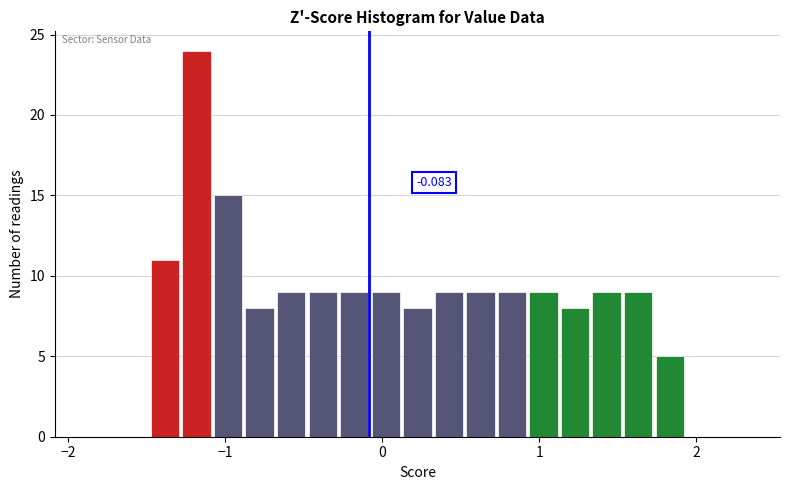

Read against the x-axis, roughly where is the centre of the tallest bar?

-1.2